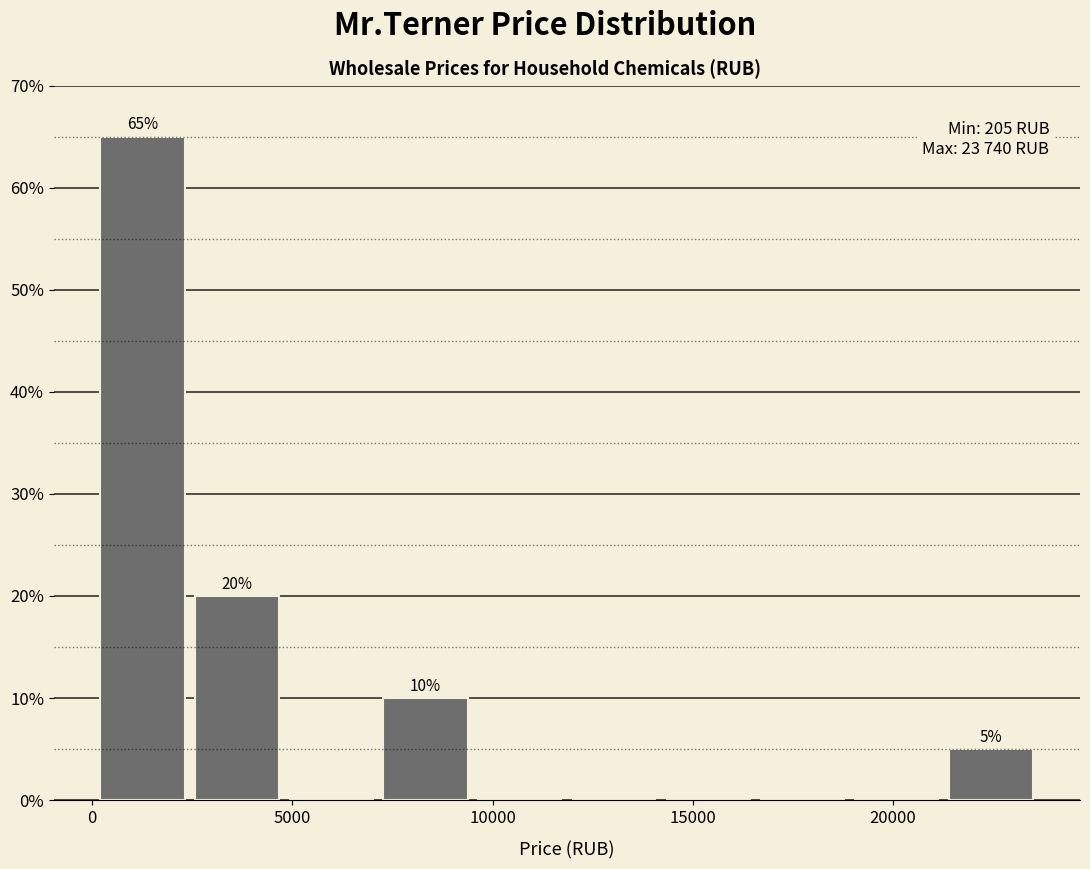

Which range on the x-axis has the tallest bar?

0 to 2500